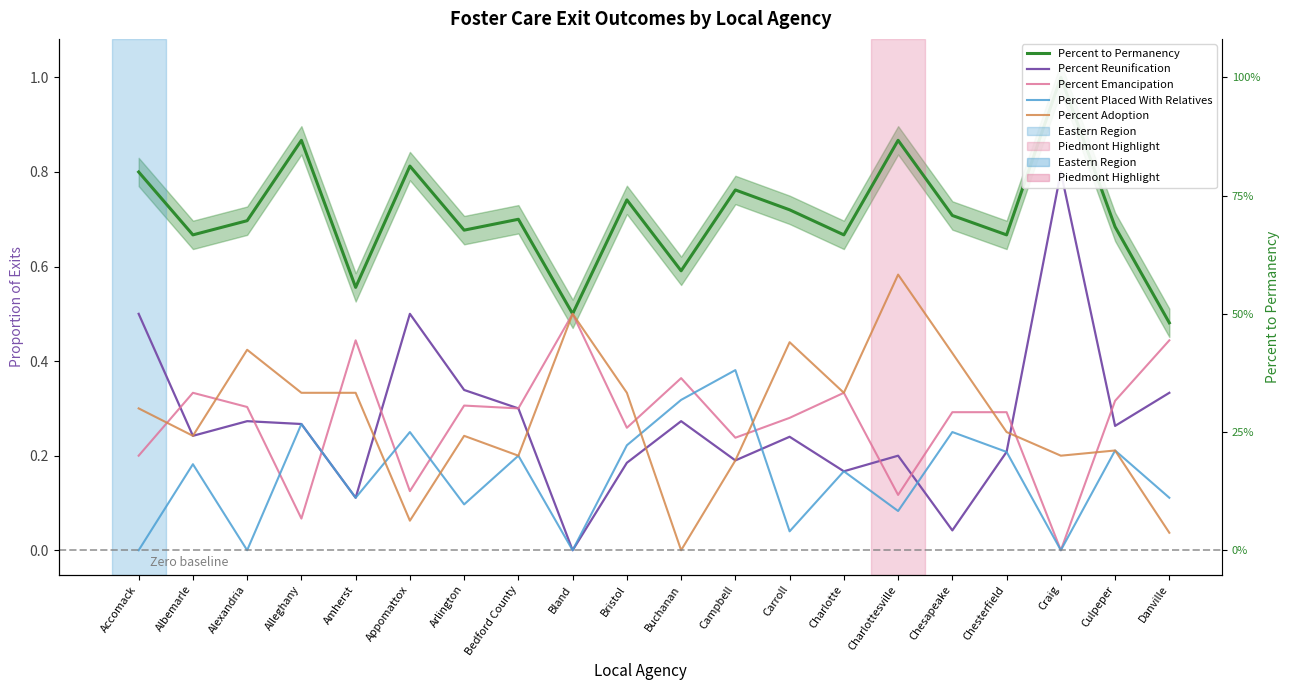

What is the label of the 11th point from the right?

Bristol